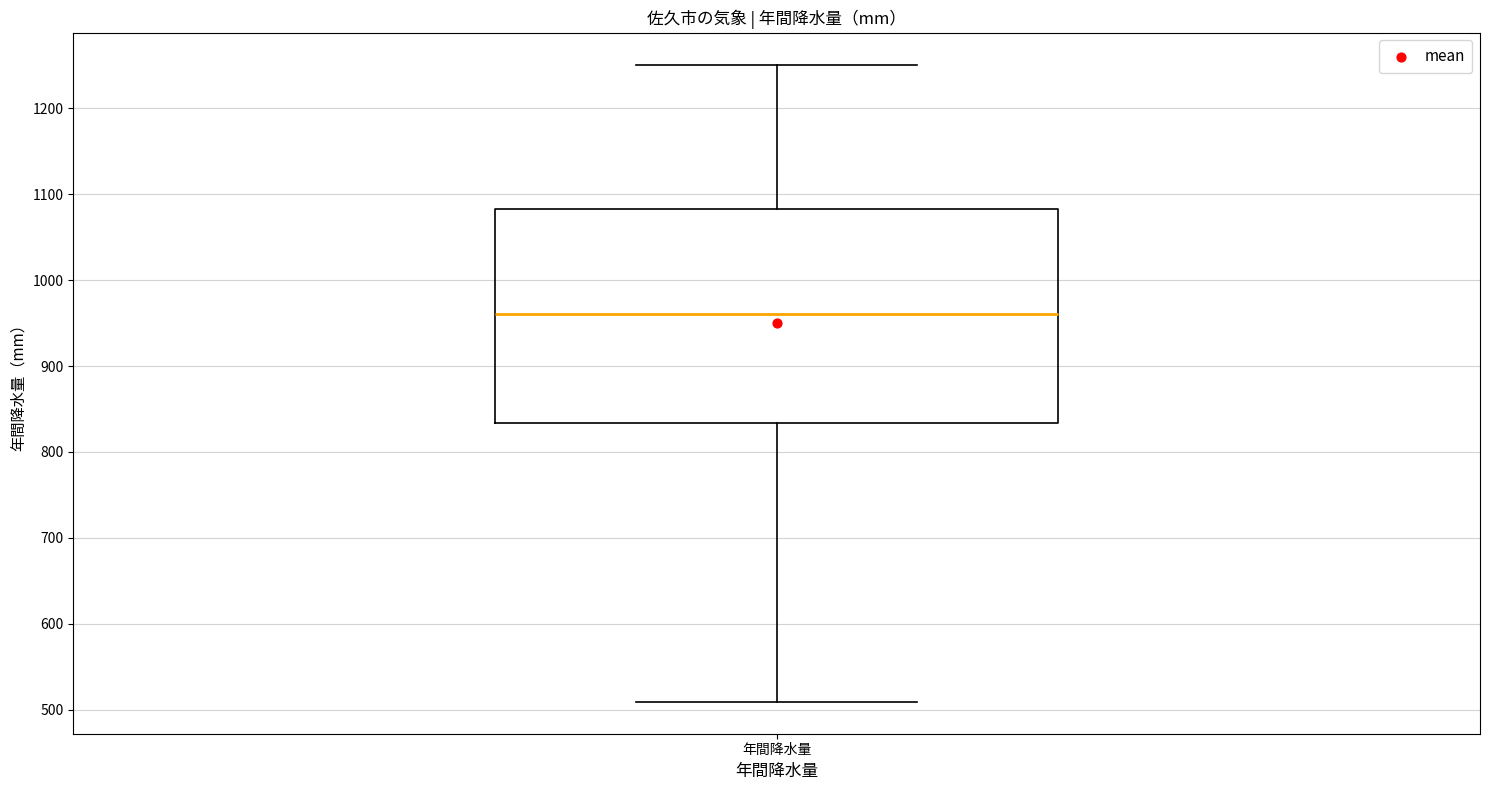

Read this box plot against the y-axis: the position of the median line, the range covered by the box, and the ends of both whiskers. The values are not printed on the chart, so give them approximately, as read against the axis.

median 960, box 830 to 1080, whiskers 510 to 1250